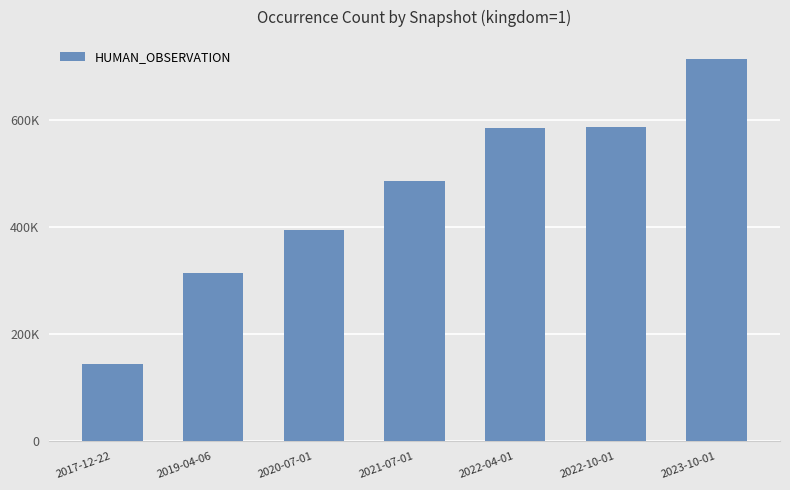

Are the bars horizontal?

No